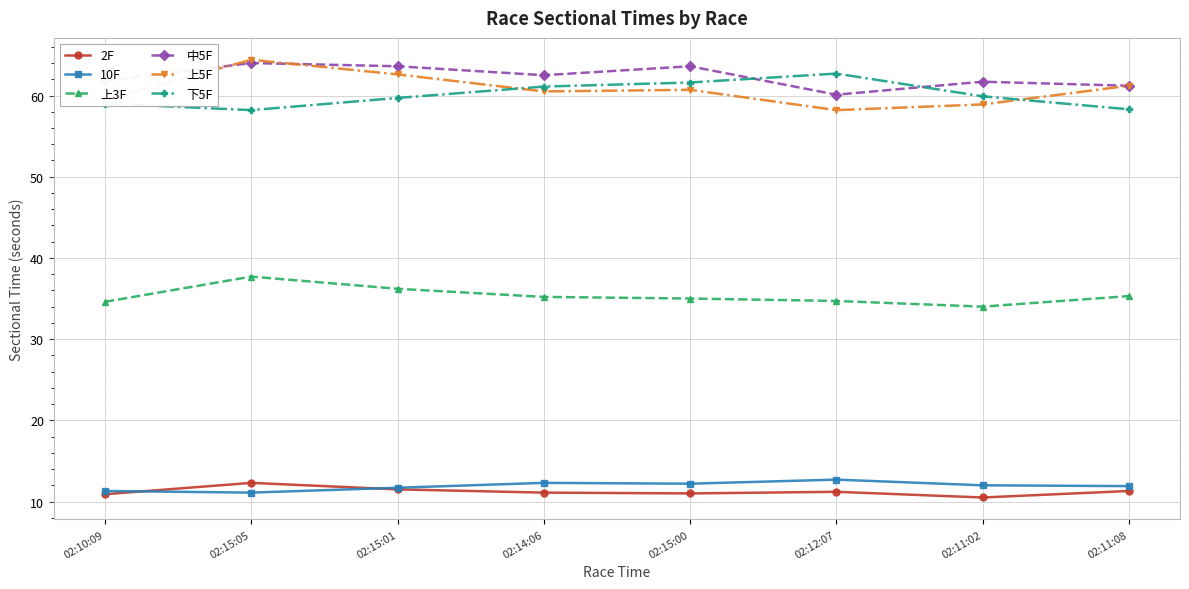

Is it true that 中5F equals 110.9 at 02:14:06?

False